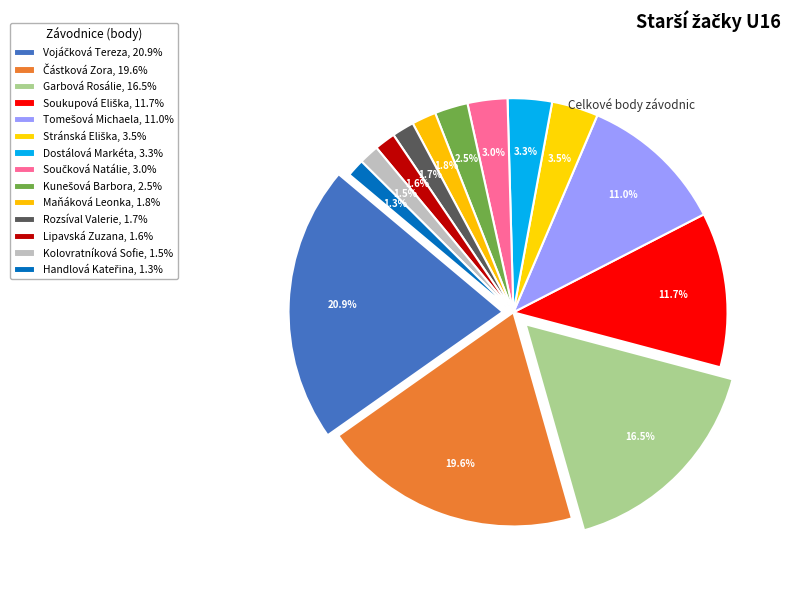

To the nearest percent, what is the combined percentage of Kunešová Barbora and Handlová Kateřina?

4%